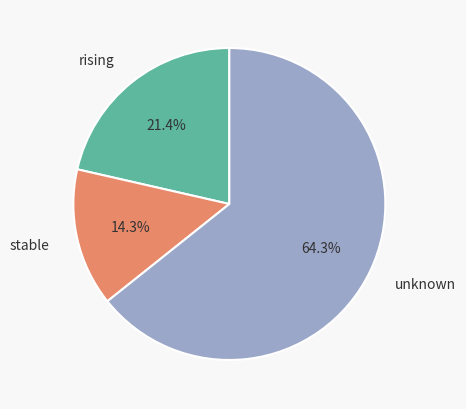

Rank the categories by value from lowest to highest.

stable, rising, unknown